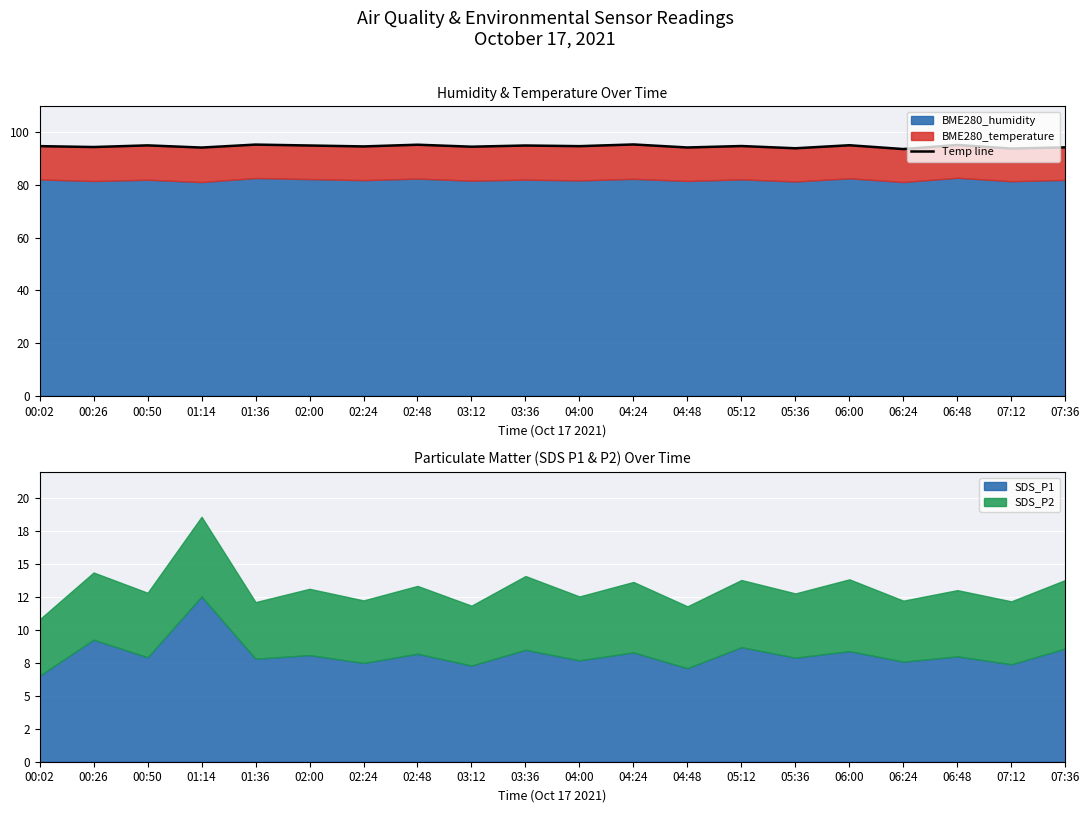

Rank the categories by value from lowest to highest.

06:24, 07:12, 05:36, 01:14, 04:48, 07:36, 00:26, 03:12, 02:24, 04:00, 00:02, 05:12, 02:00, 03:36, 00:50, 06:00, 06:48, 02:48, 01:36, 04:24